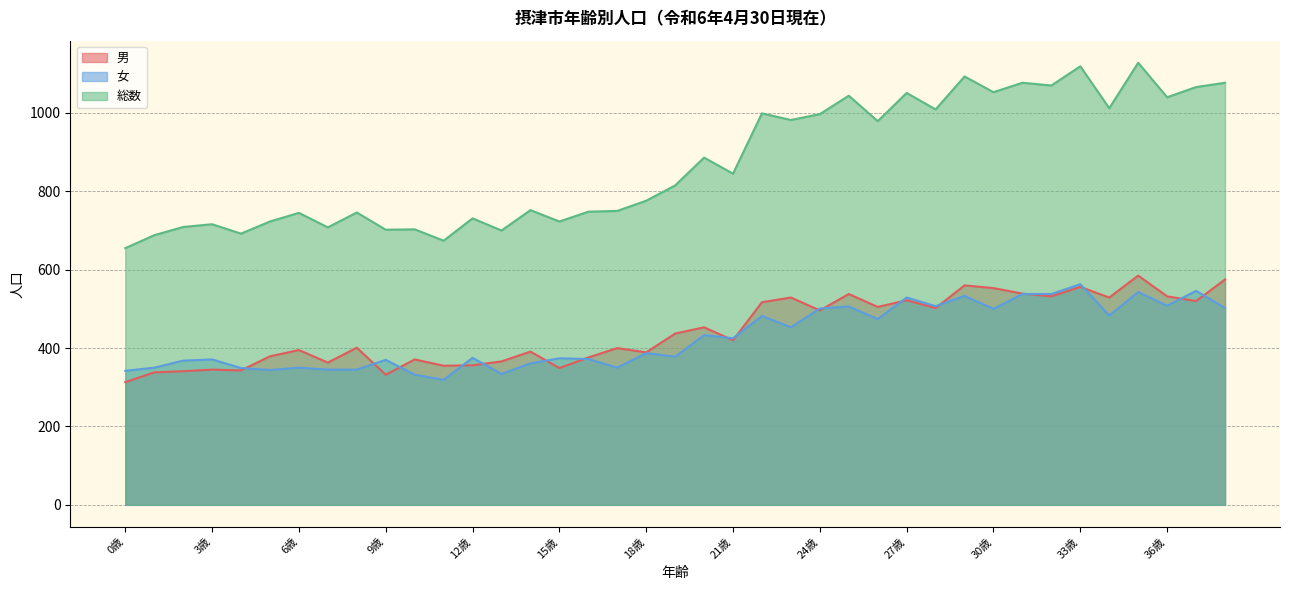

Between 3歳 and 5歳, which series saw the biggest shift?

男